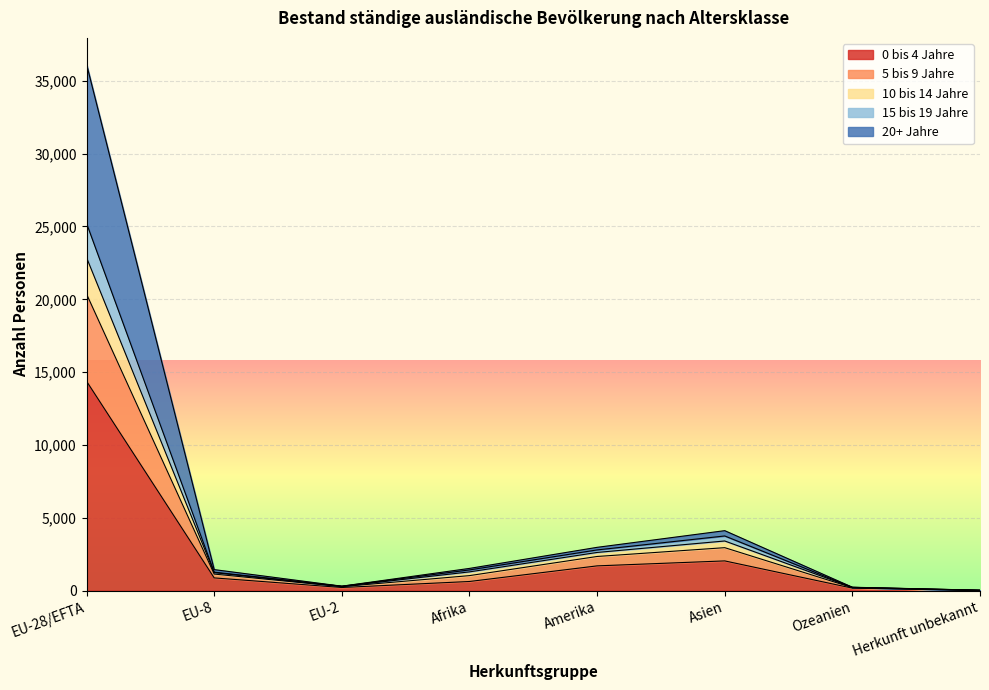

Which has a higher value, EU-8 or EU-2?

EU-8